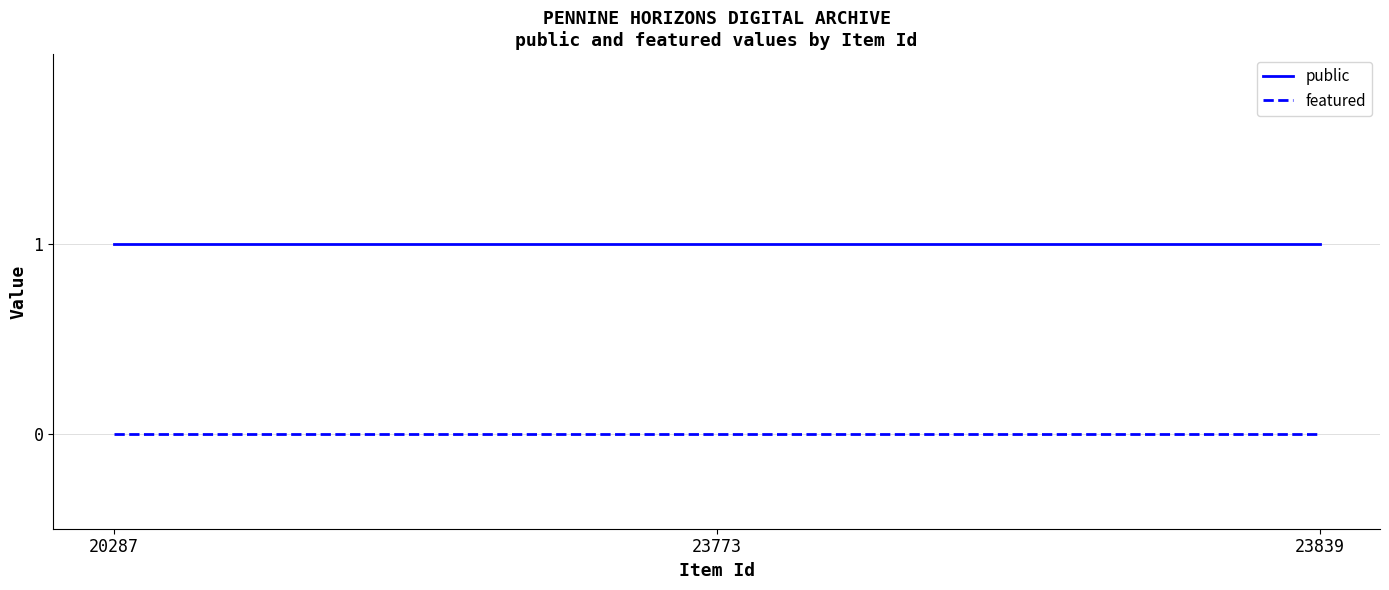

Reading left to right, what are all the values shown in this chart?

public: 1	1	1
featured: 0	0	0